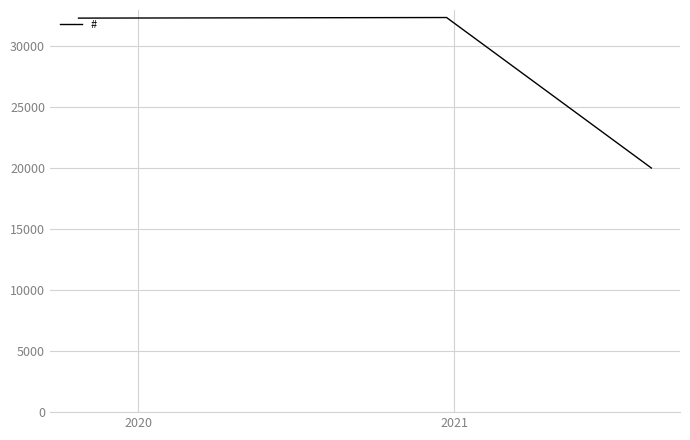

What is the difference between the maximum and minimum values?

12347